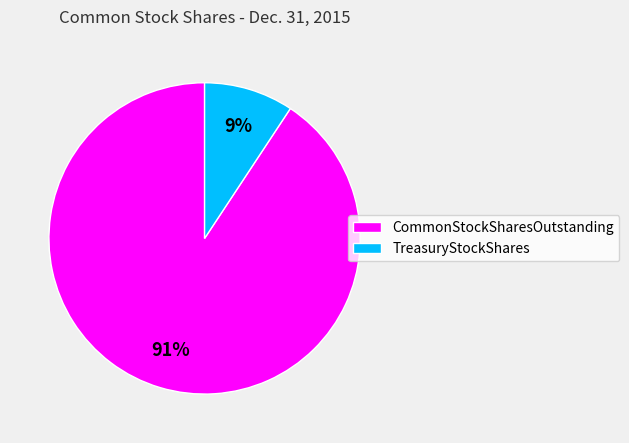

To the nearest percent, what portion does CommonStockSharesOutstanding represent?

91%